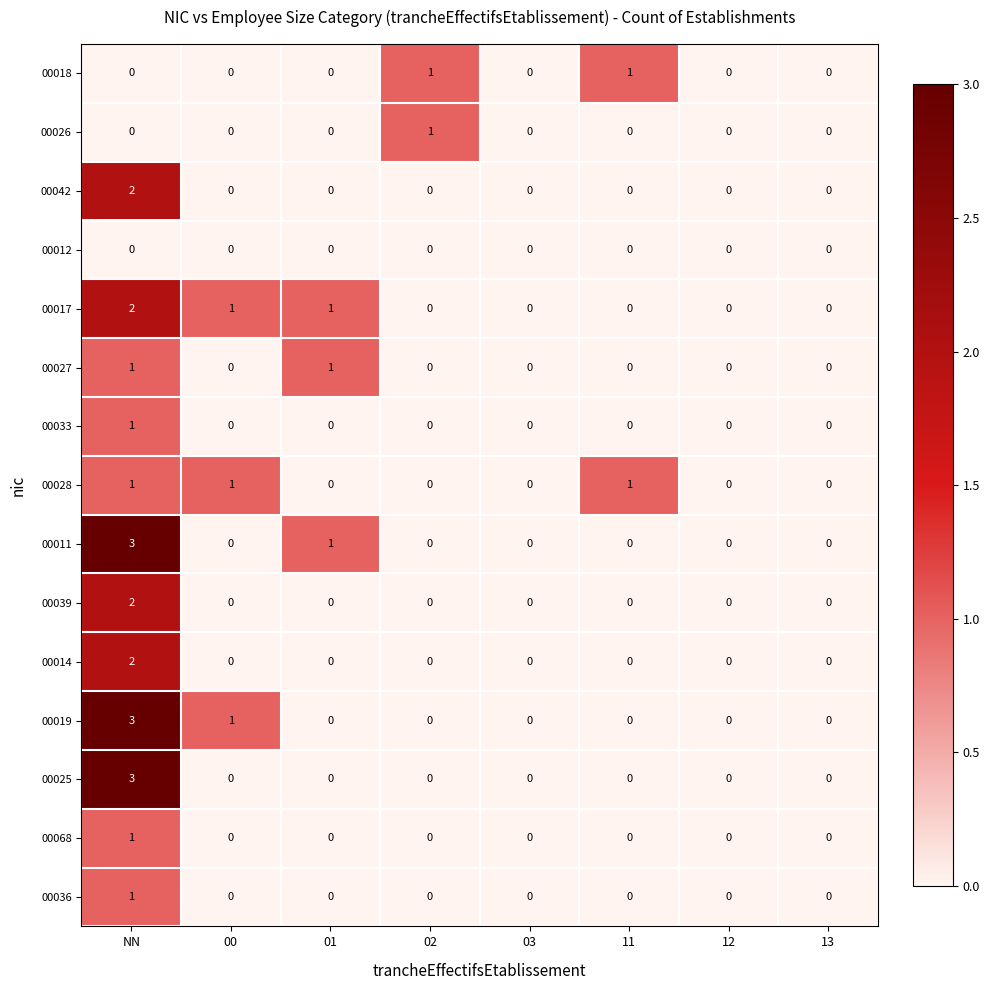

At how many categories does at least one series exceed 2?

1